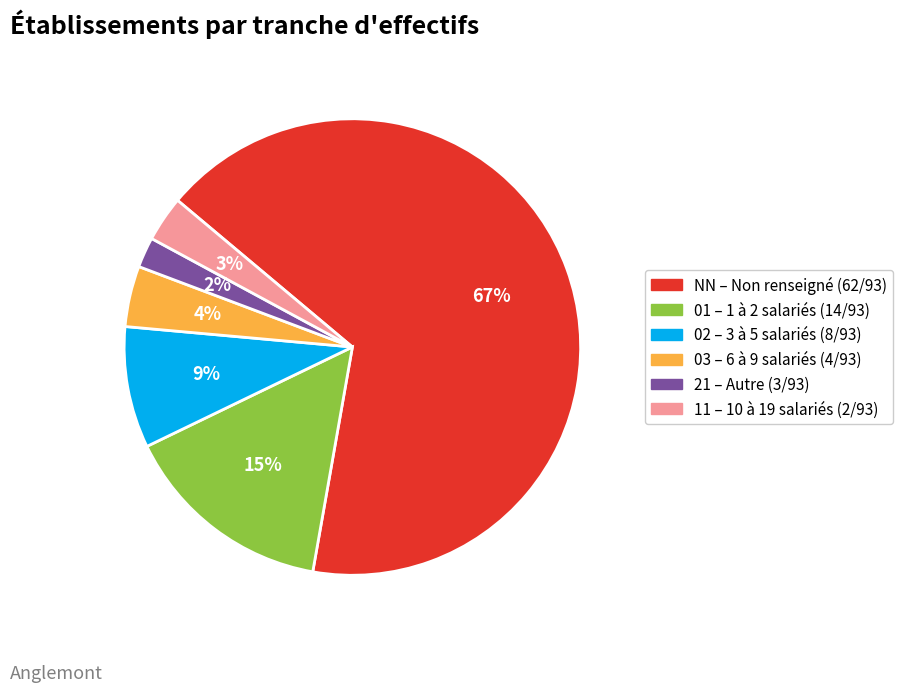

Count the number of slices in the pie.

6